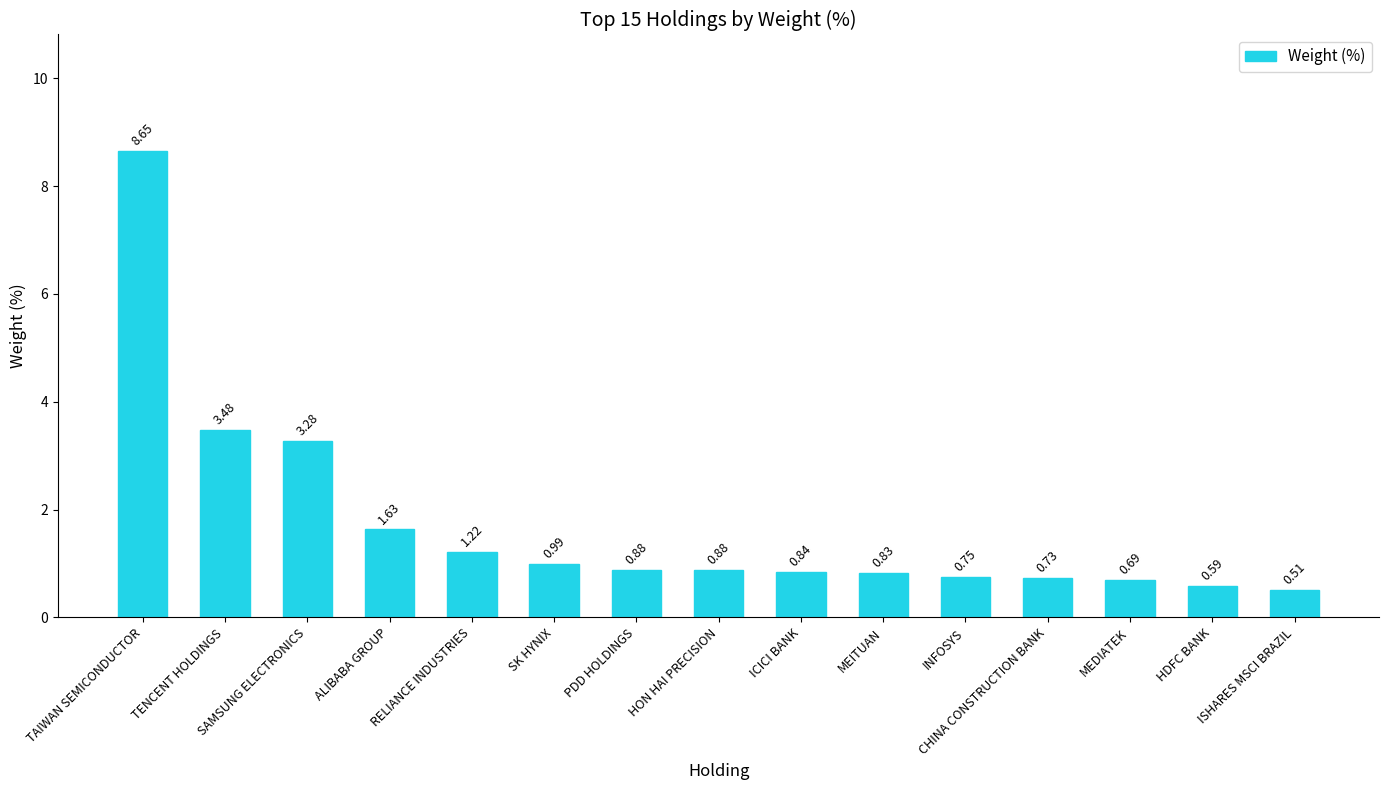

What is the change in value from TENCENT HOLDINGS to SK HYNIX?

-2.5